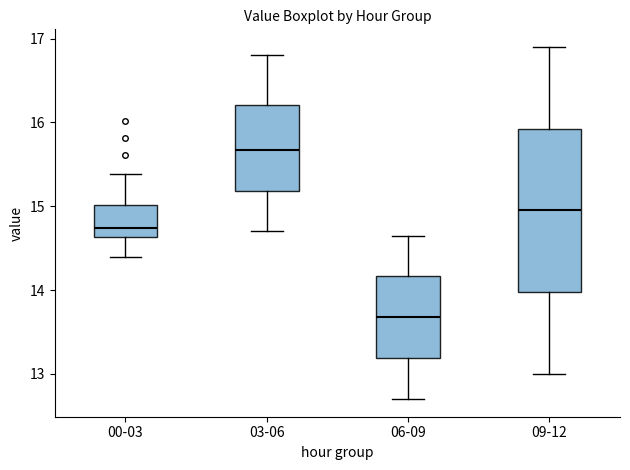

Which box has the highest median line?

03-06